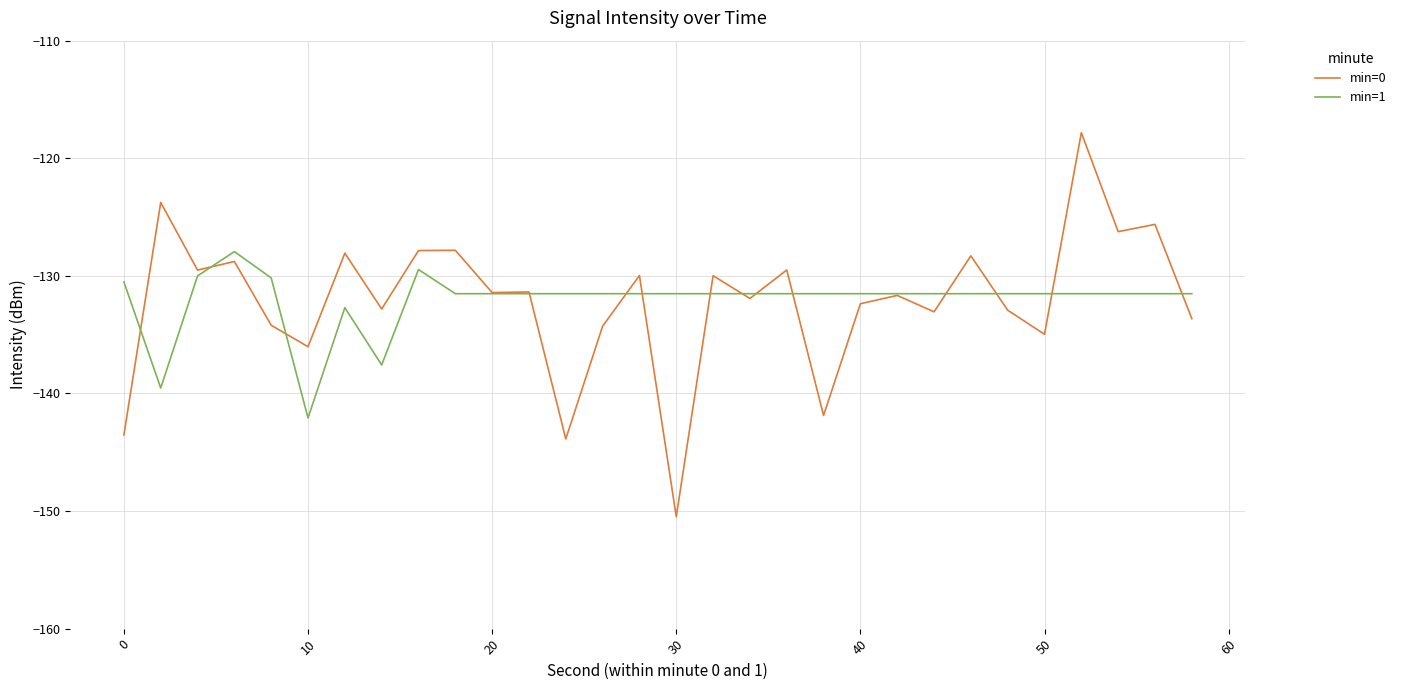

List the series in order of their peak value, lowest first.

min=1, min=0